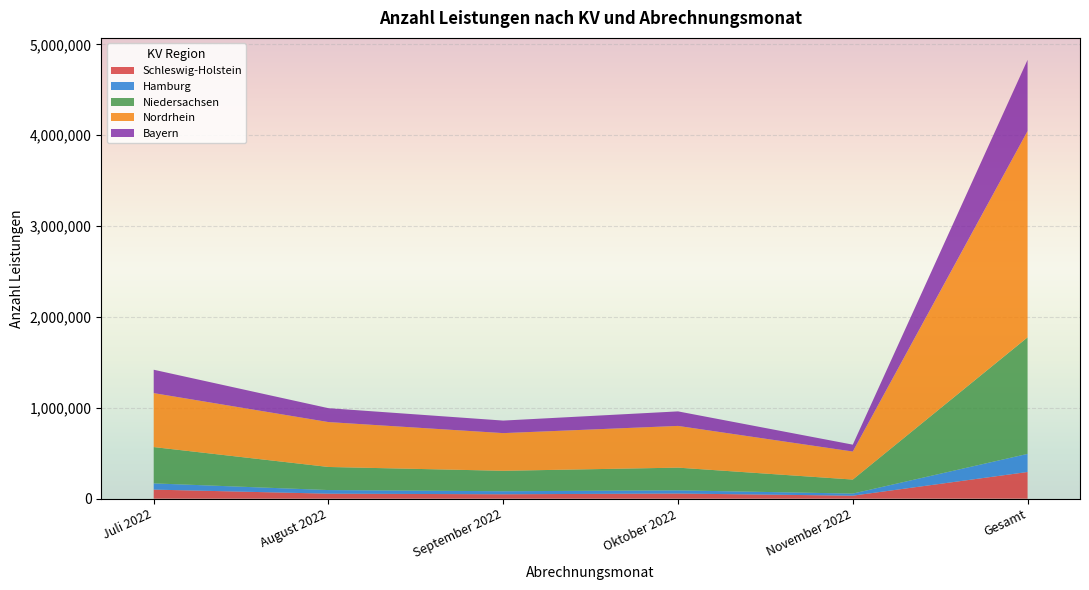

Reading left to right, list all the values displayed in this chart.

Schleswig-Holstein: 99976	55134	48632	56781	33207	293730
Hamburg: 68483	39804	33421	34969	22956	199262
Niedersachsen: 399692	254104	224904	249969	154377	1283046
Nordrhein: 593728	494189	414686	459209	308526	2270338
Bayern: 257395	152771	137975	159939	75643	783723